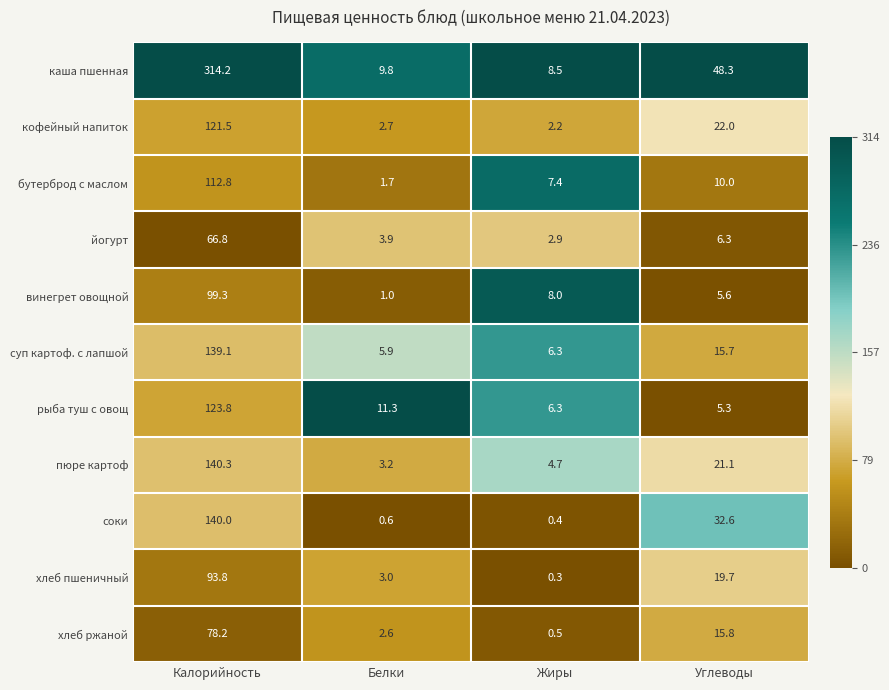

How many data points does each series have?

4